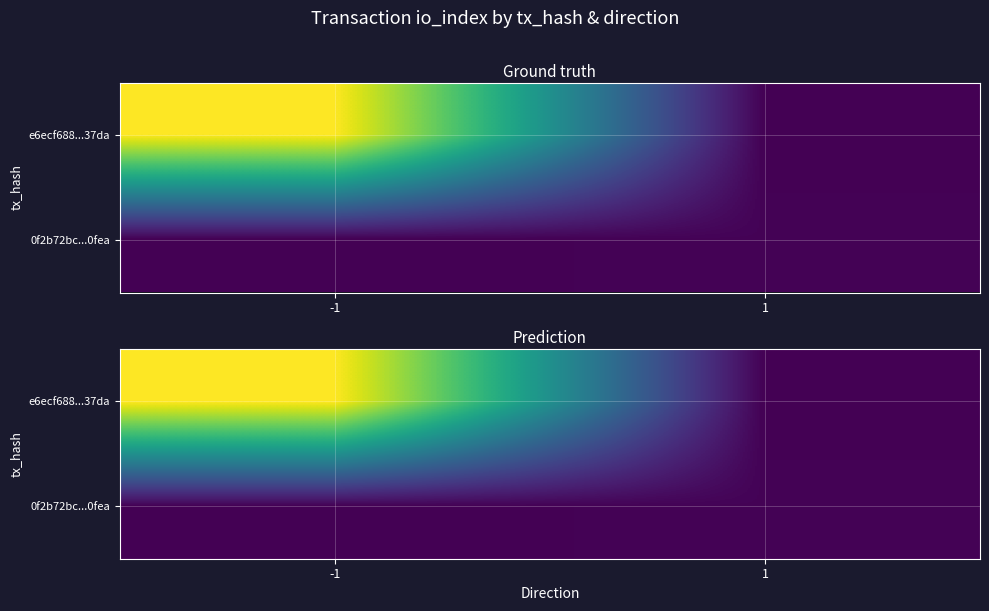

How many values in 0f2b72bc...0fea are above zero?

1